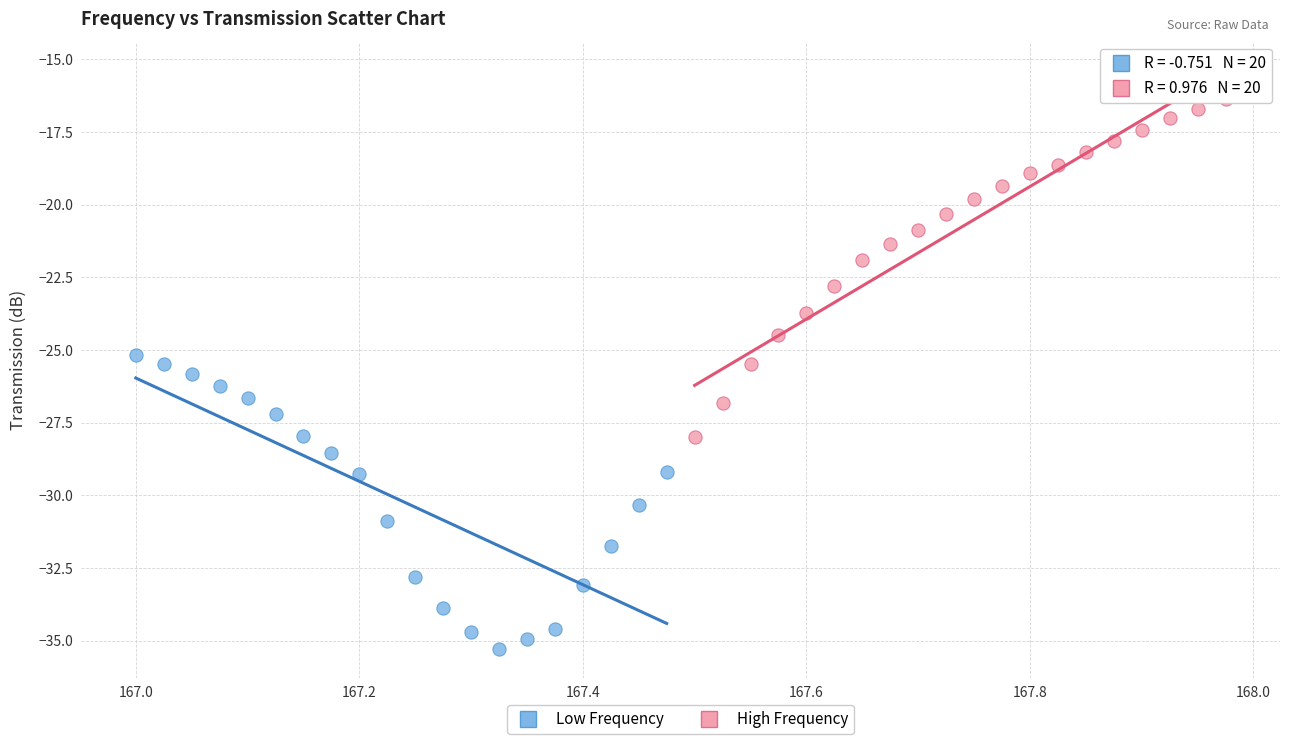

Which series contains the lowest Y value?

Low Frequency